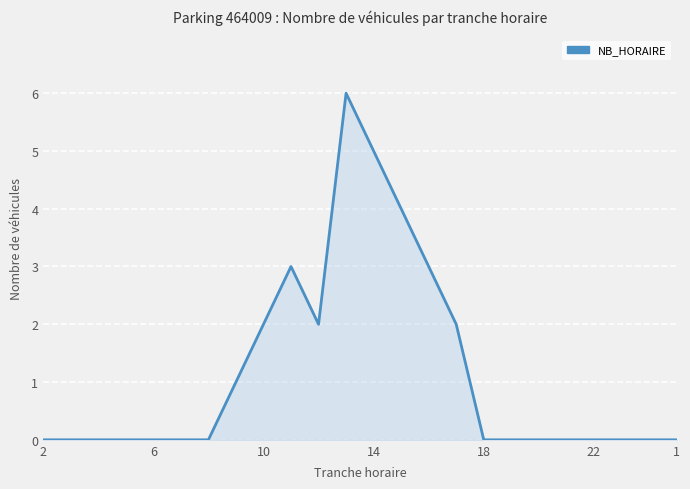

What is the difference between the maximum and minimum values?

6